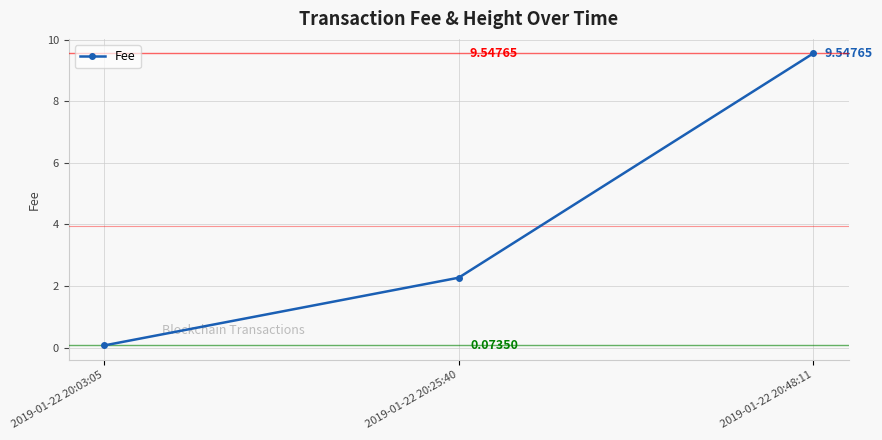

Rank the categories by value from lowest to highest.

2019-01-22 20:03:05, 2019-01-22 20:25:40, 2019-01-22 20:48:11